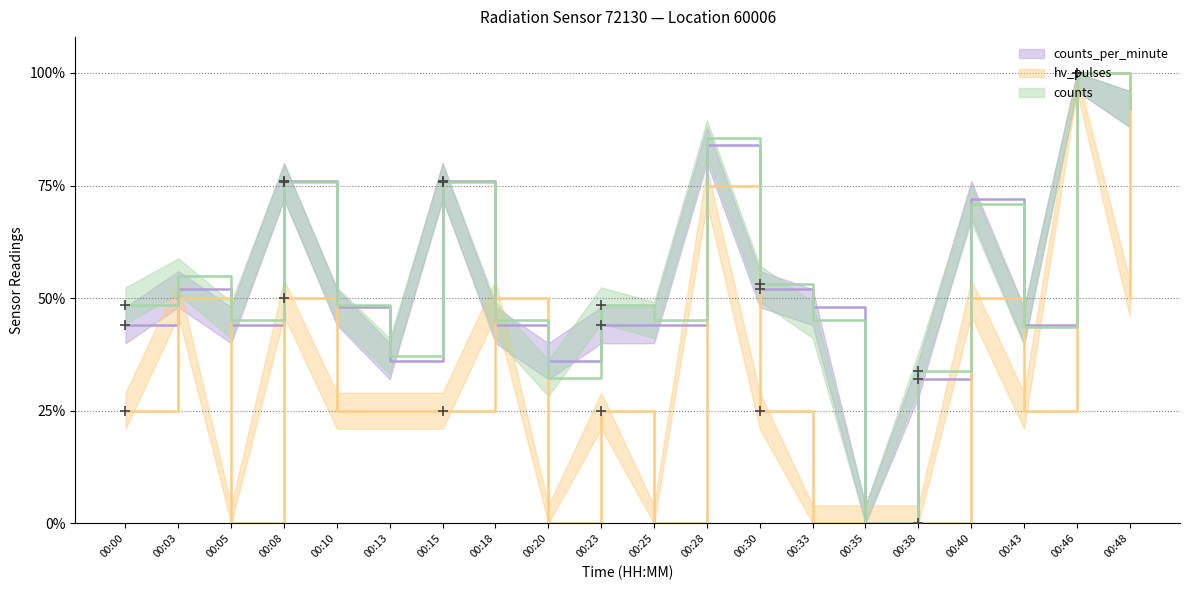

What is the difference between the maximum and minimum values in the hv_pulses series?

1.0